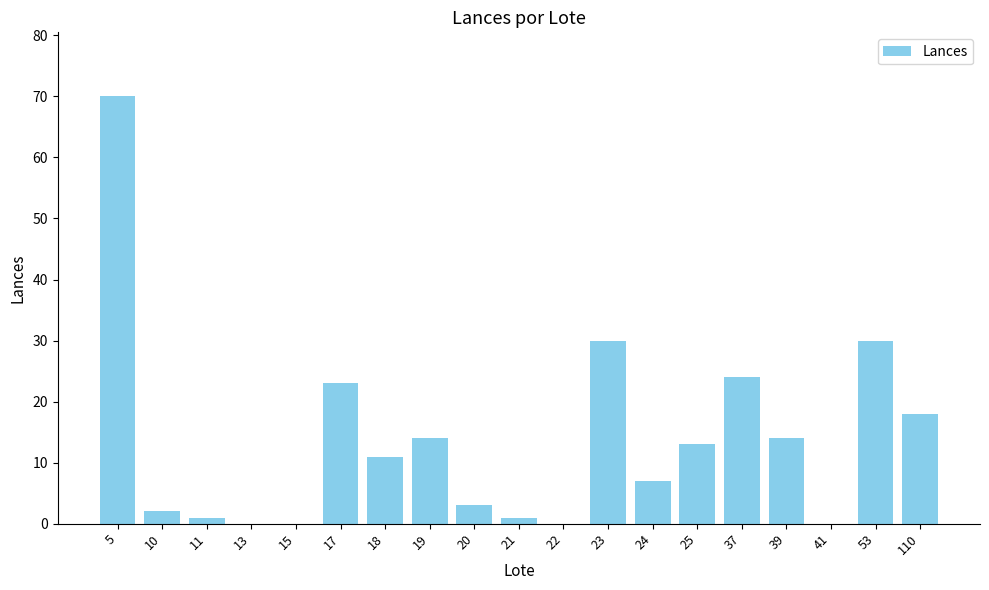

What is the maximum value shown in the chart?

70